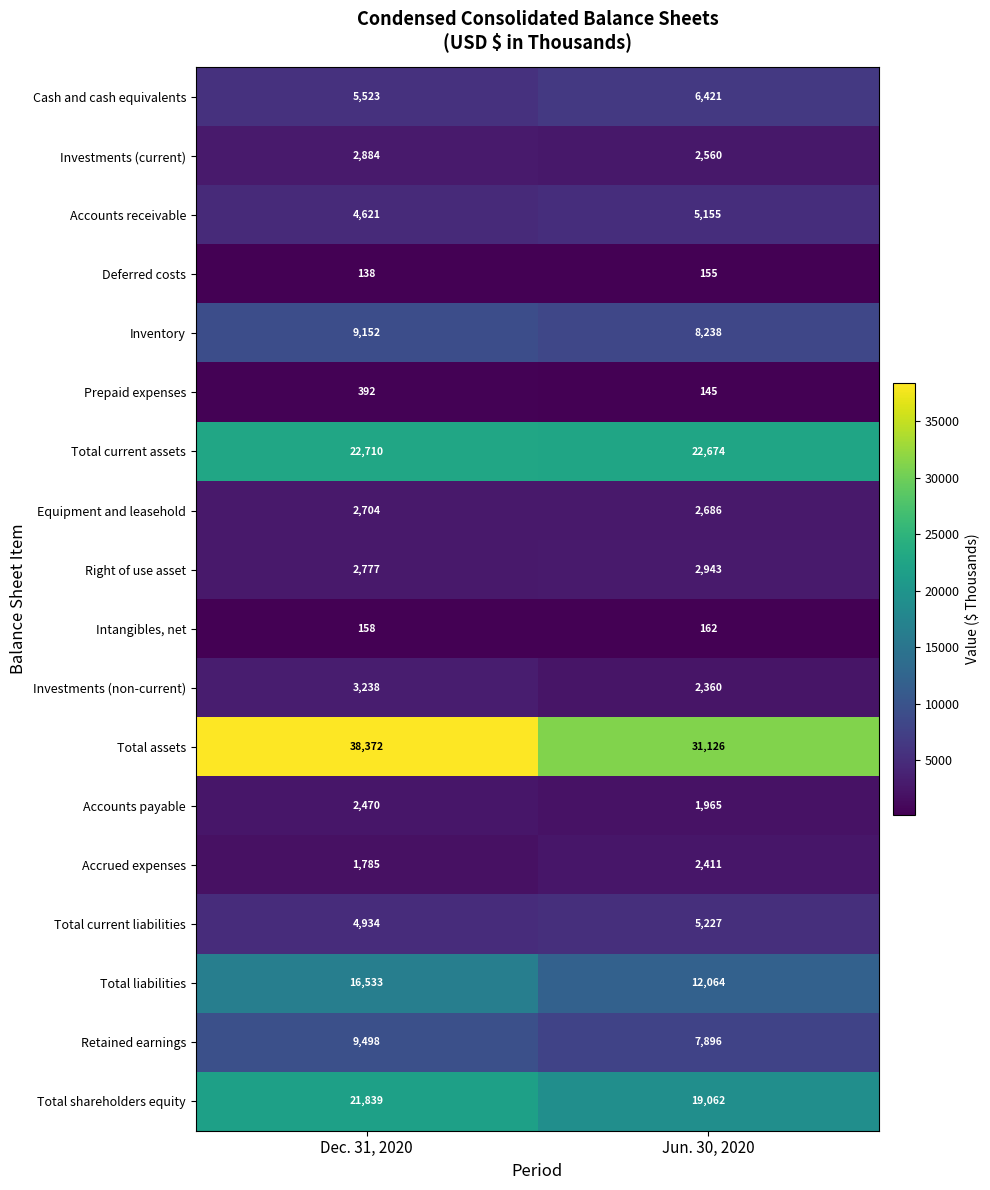

Between Dec. 31, 2020 and Jun. 30, 2020, which series saw the biggest shift?

Total assets